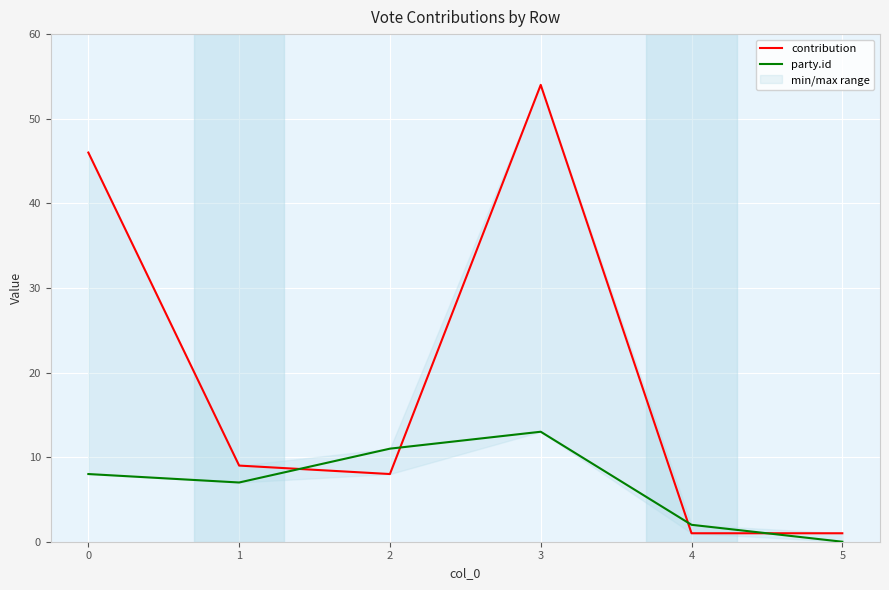

Count the number of categories in the chart.

6